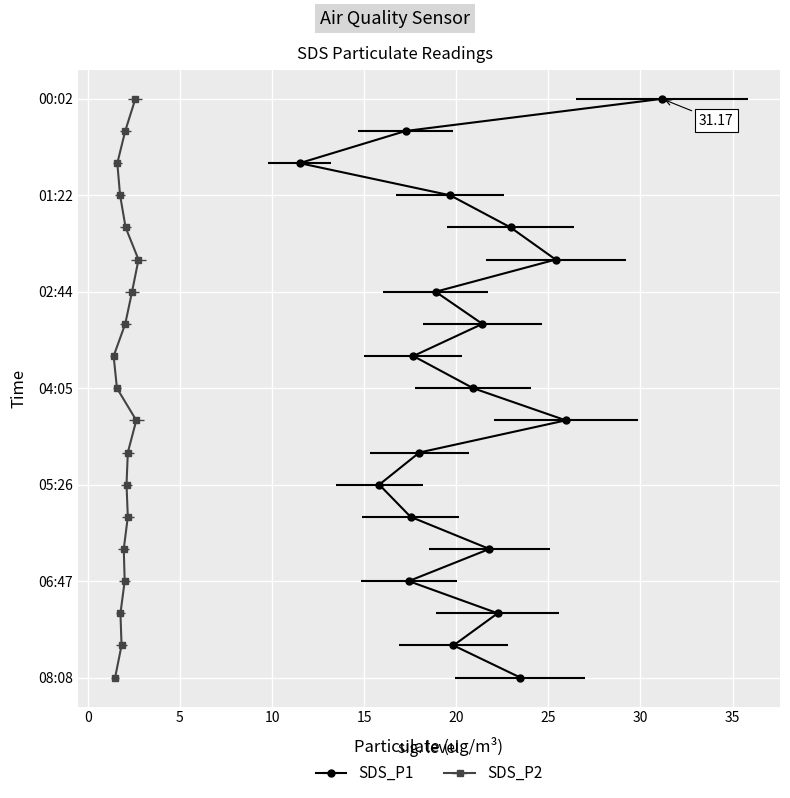

What position from the right is 04:05?

10